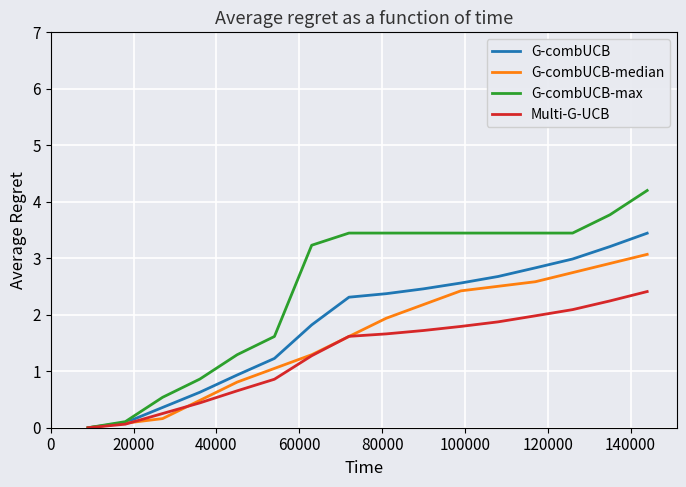

Rank the series by their maximum value, from highest to lowest.

G-combUCB-max, G-combUCB, G-combUCB-median, Multi-G-UCB